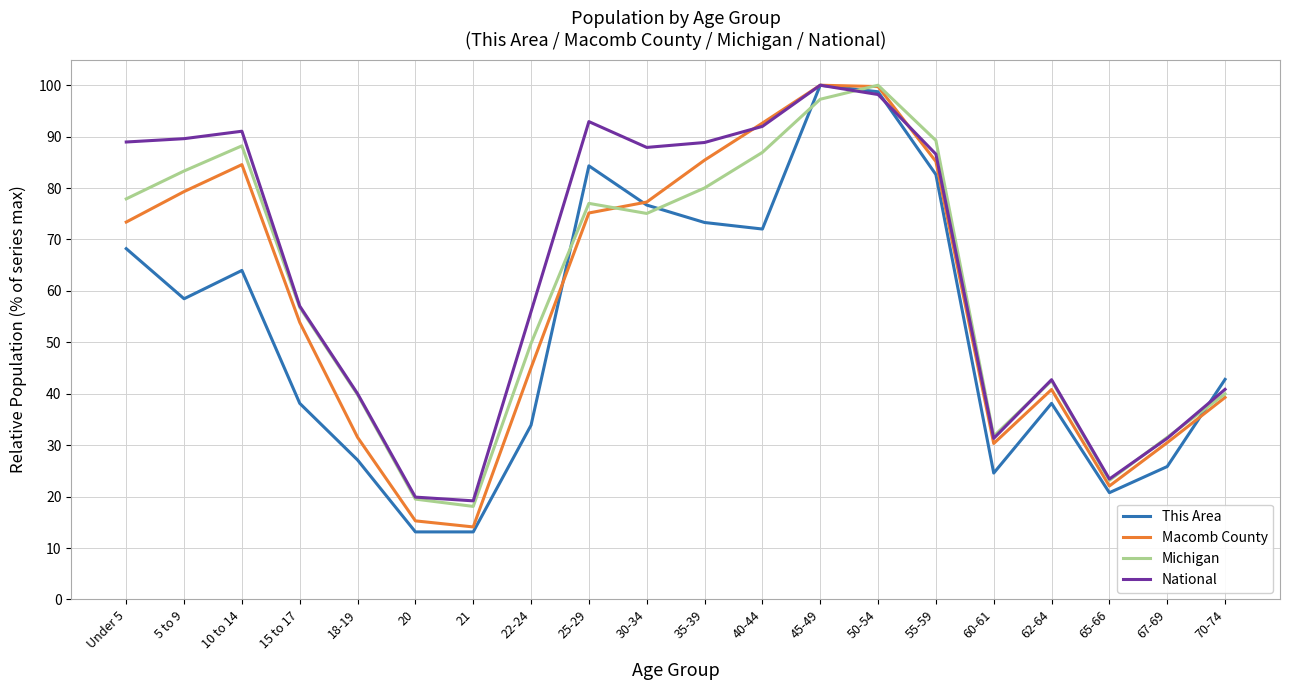

What is the sum of the This Area values at 62-64 and 50-54?

136.9